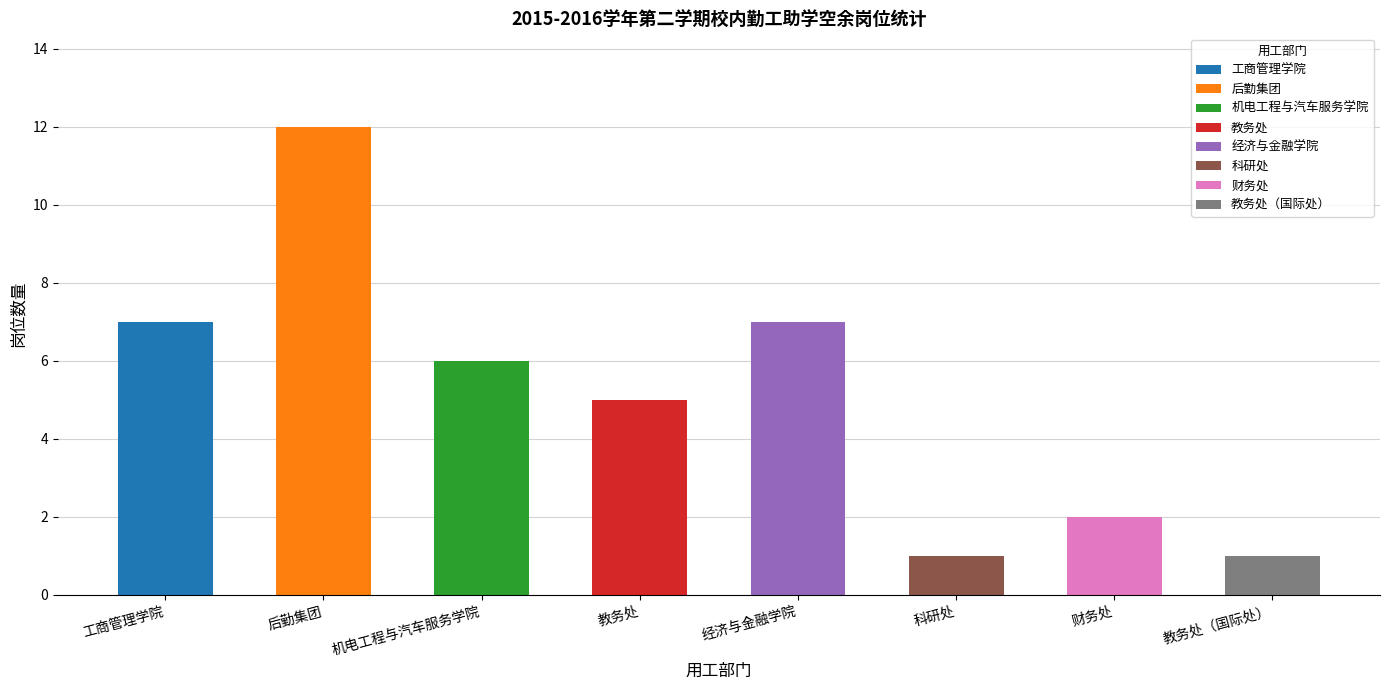

What is the average value?

5